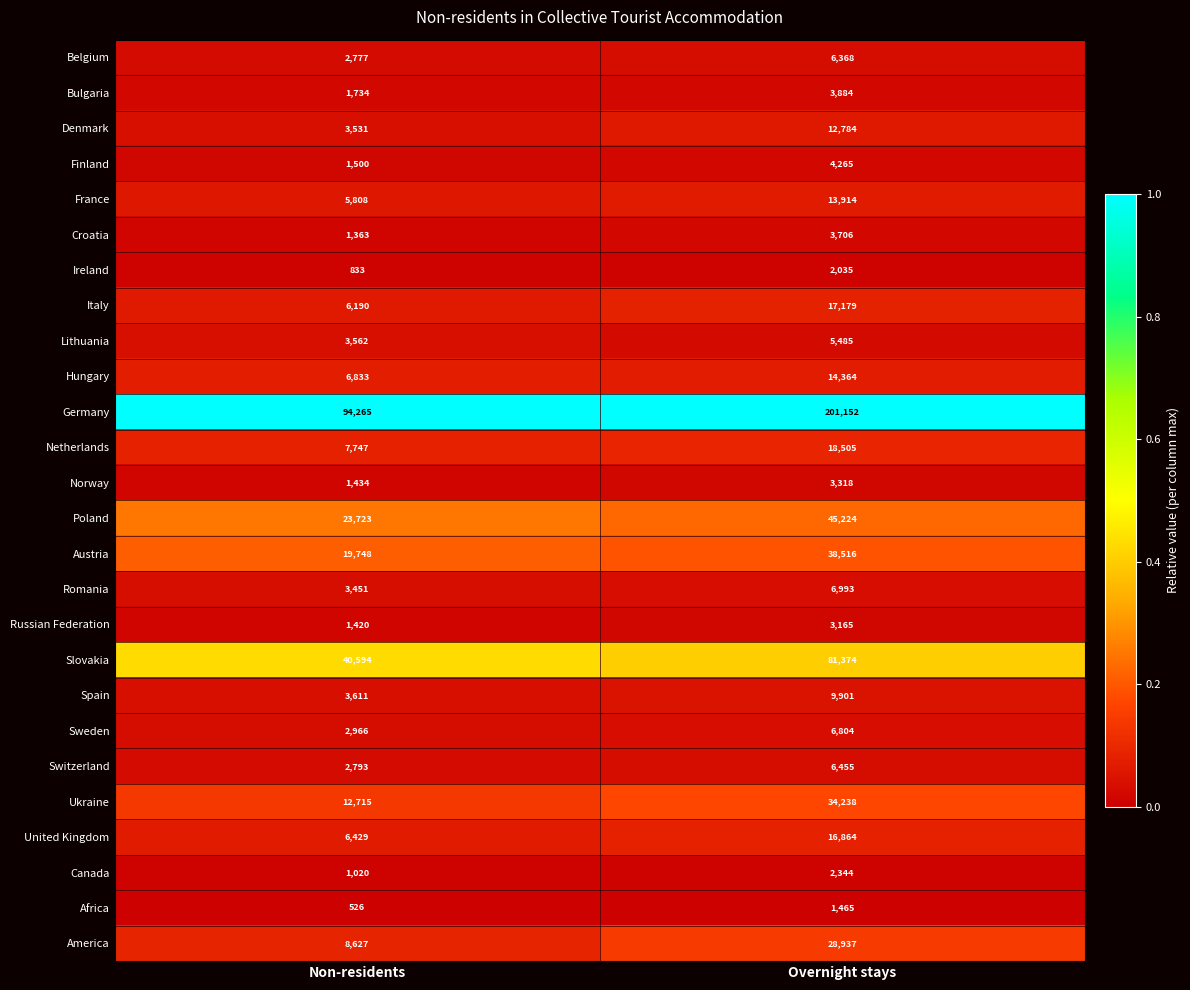

Is it true that Italy equals 17179 at Overnight stays?

True